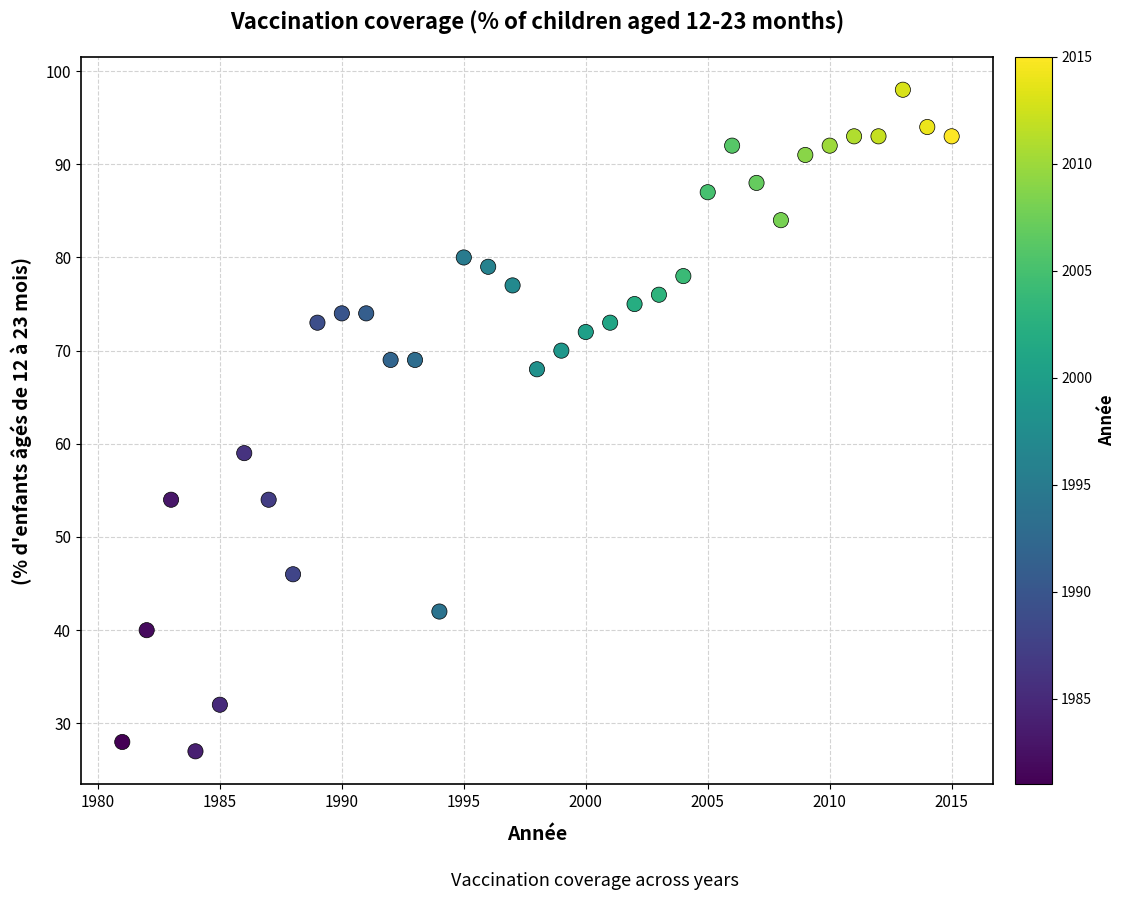

What Y value in the scatter plot is closest to 62?

59